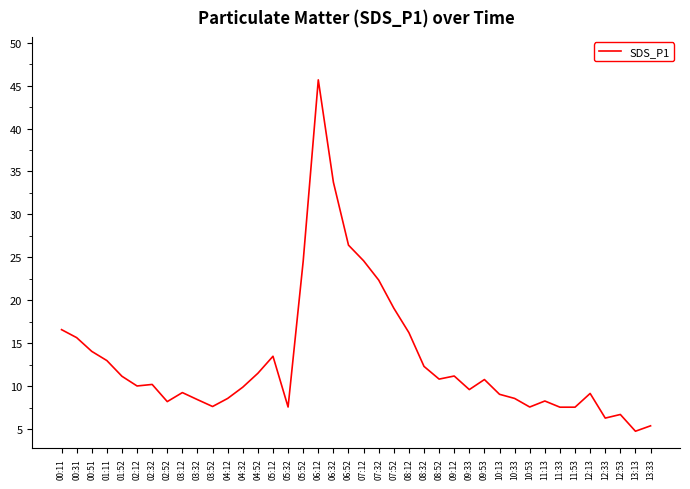

What is the change in value from 02:52 to 13:33?

-2.8